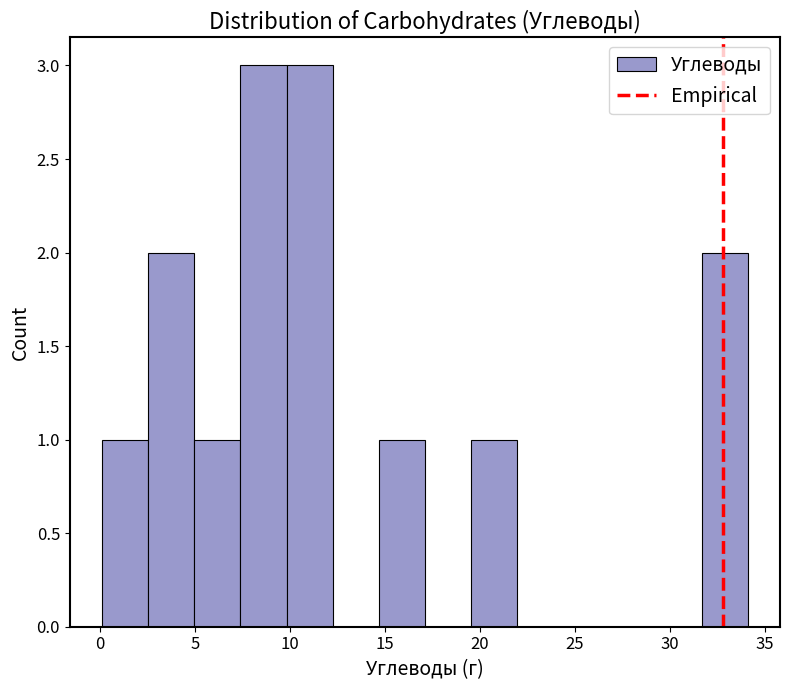

Reading left to right, list every bar in this chart as the range it spans on the x-axis followed by its height. Neither the bar edges nor the heights are printed on the chart, so give them approximately, as read against the axes.

0.0 to 2.5: 1
2.5 to 5.0: 2
5.0 to 7.5: 1
7.5 to 10.0: 3
10.0 to 12.0: 3
12.0 to 14.5: 0
14.5 to 17.0: 1
17.0 to 19.5: 0
19.5 to 22.0: 1
22.0 to 24.5: 0
24.5 to 27.0: 0
27.0 to 29.0: 0
29.0 to 31.5: 0
31.5 to 34.0: 2